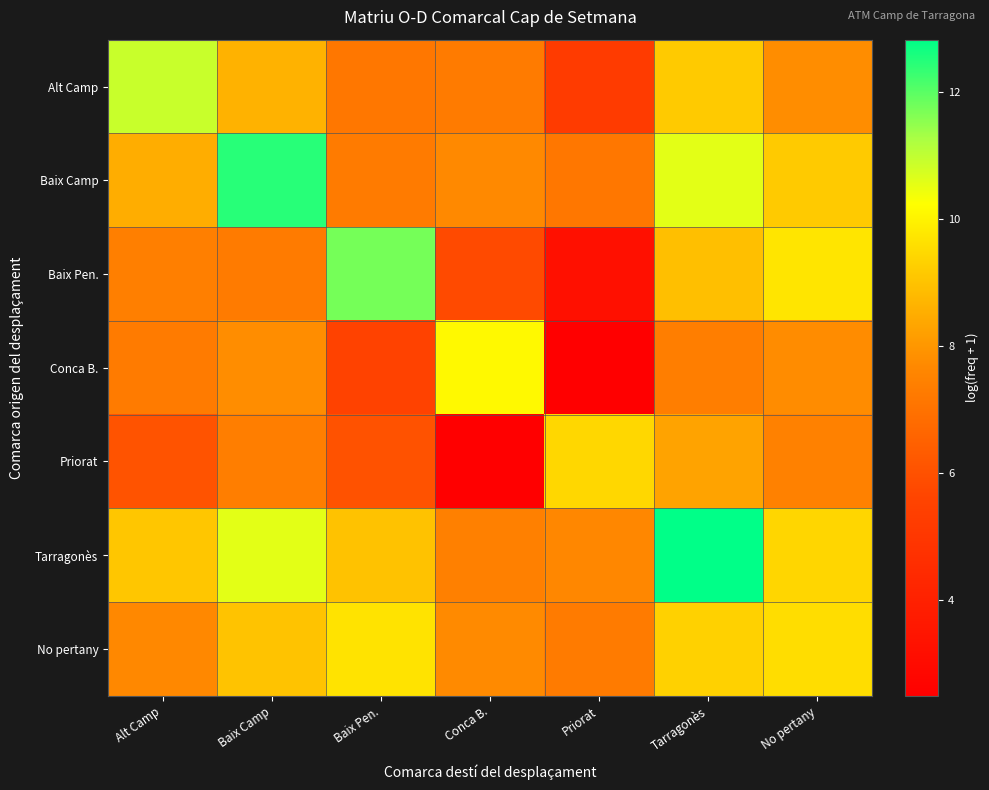

Reading left to right, list all the values displayed in this chart.

Alt Camp: Alt Camp=10.9	Baix Camp=8.6	Baix Pen.=7.2	Conca B.=7.3	Priorat=5.2	Tarragonès=9.2	No pertany=7.8
Baix Camp: Alt Camp=8.5	Baix Camp=12.5	Baix Pen.=7.3	Conca B.=7.7	Priorat=7.1	Tarragonès=10.6	No pertany=9.2
Baix Pen.: Alt Camp=7.4	Baix Camp=7.3	Baix Pen.=11.7	Conca B.=5.8	Priorat=3.3	Tarragonès=8.9	No pertany=9.7
Conca B.: Alt Camp=7.3	Baix Camp=7.8	Baix Pen.=5.5	Conca B.=10.1	Priorat=2.5	Tarragonès=7.4	No pertany=7.8
Priorat: Alt Camp=6.1	Baix Camp=7.4	Baix Pen.=6.0	Conca B.=2.5	Priorat=9.4	Tarragonès=8.3	No pertany=7.4
Tarragonès: Alt Camp=9.1	Baix Camp=10.6	Baix Pen.=9.0	Conca B.=7.4	Priorat=7.7	Tarragonès=12.8	No pertany=9.4
No pertany: Alt Camp=7.7	Baix Camp=9.0	Baix Pen.=9.7	Conca B.=7.7	Priorat=7.3	Tarragonès=9.3	No pertany=9.6